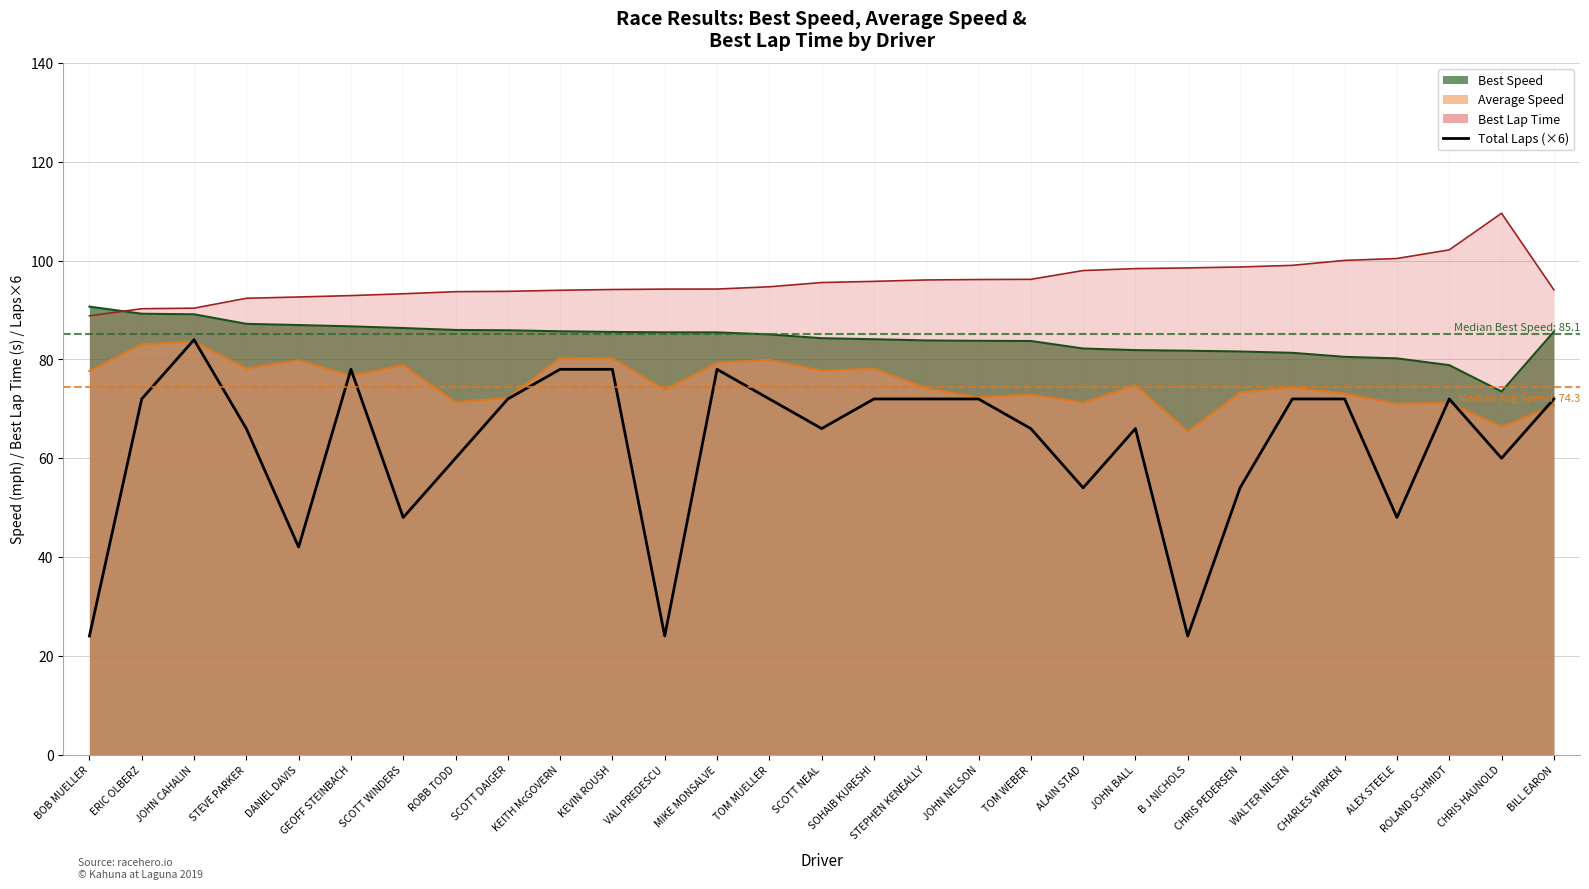

Where is the first local maximum?

JOHN CAHALIN